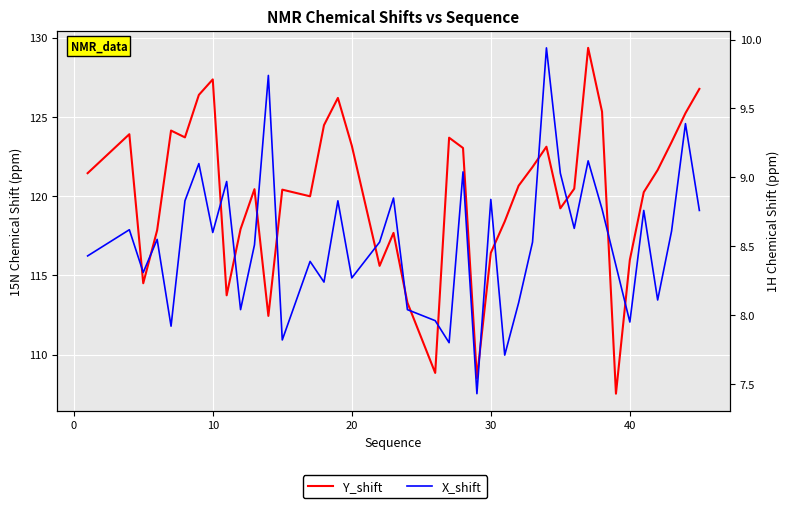

What is the sum of all X_shift values?

341.4